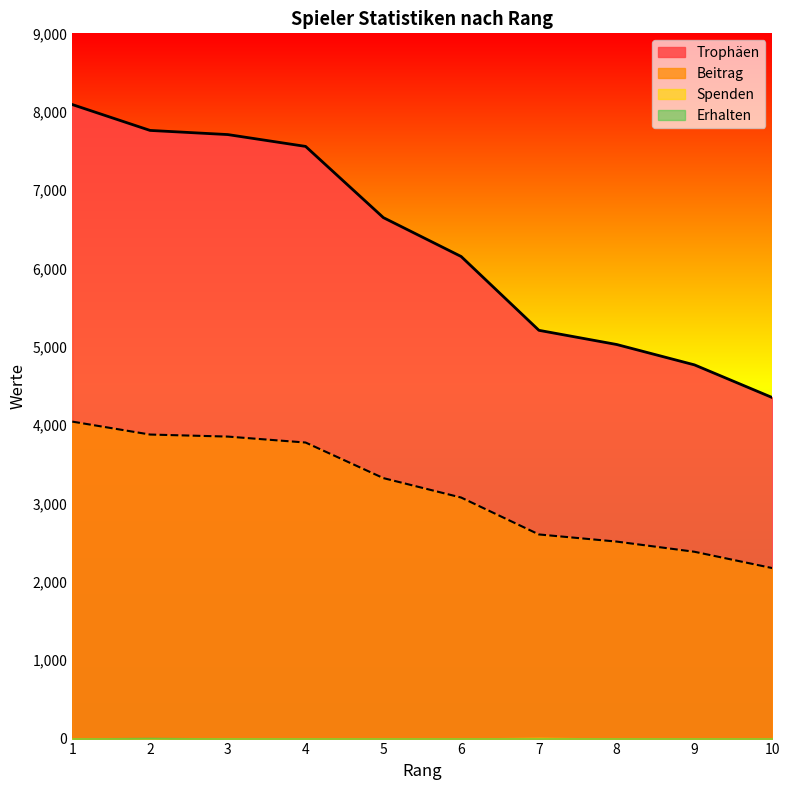

Where does the Trophäen series first go above 6648?

1